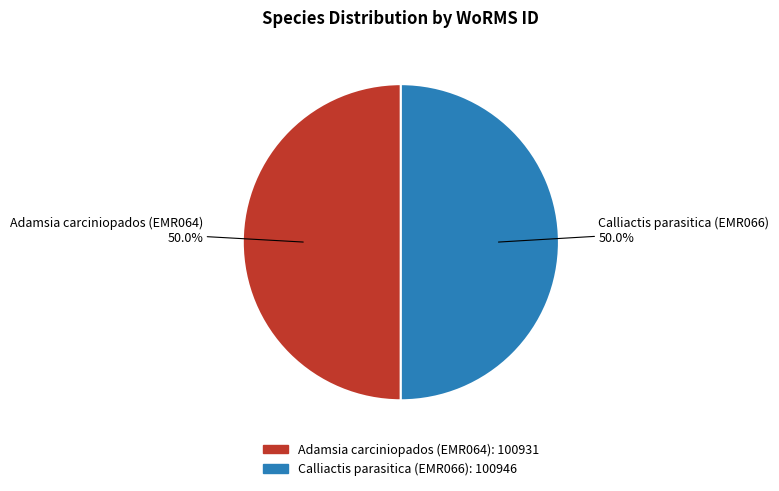

What is the ratio of the value at Calliactis parasitica (EMR066) to the value at Adamsia carciniopados (EMR064)?

1.0